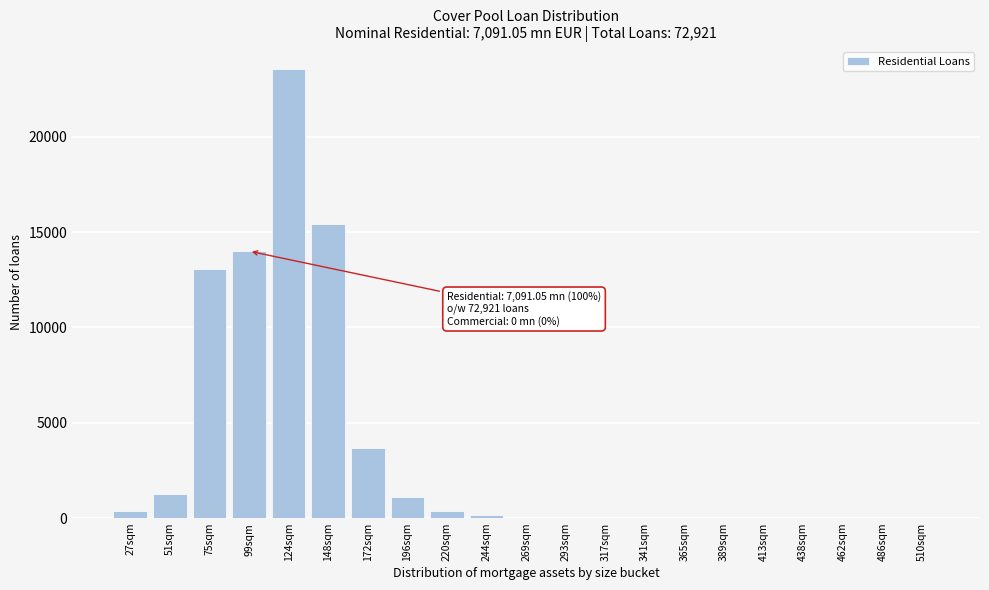

Reading left to right, list all the values displayed in this chart.

27sqm=366	51sqm=1288	75sqm=13041	99sqm=13997	124sqm=23538	148sqm=15427	172sqm=3658	196sqm=1081	220sqm=366	244sqm=159	269sqm=0	293sqm=0	317sqm=0	341sqm=0	365sqm=0	389sqm=0	413sqm=0	438sqm=0	462sqm=0	486sqm=0	510sqm=0